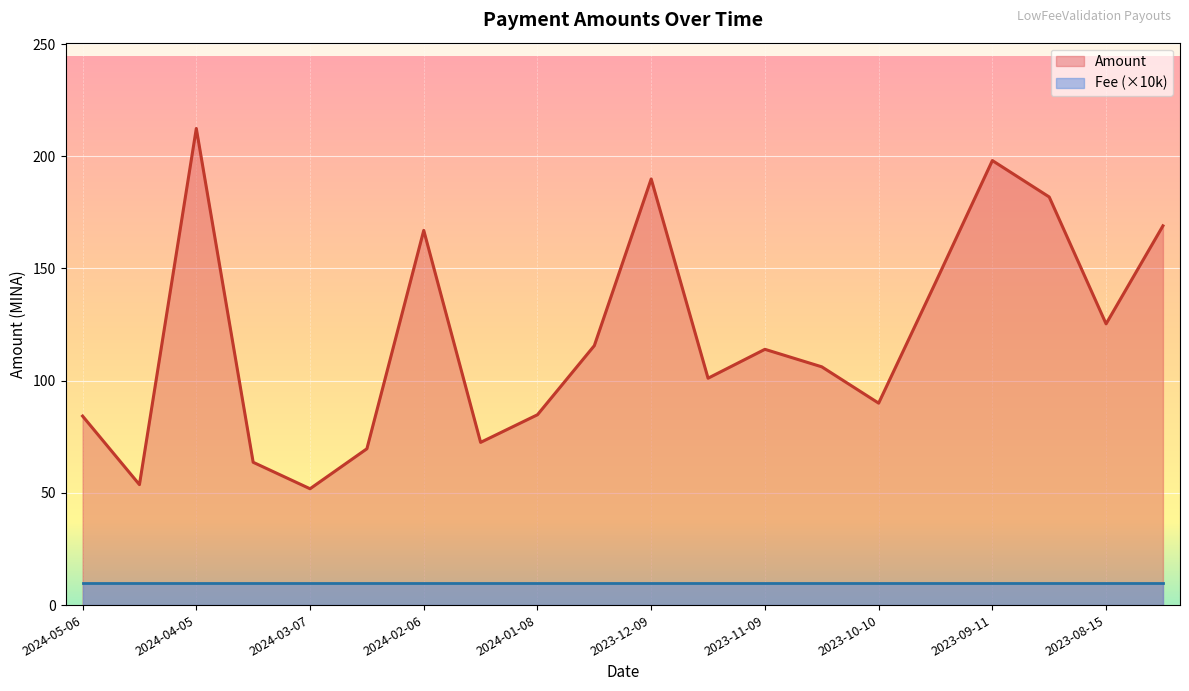

Is it true that the value at 2023-12-09 is 189.9?

True